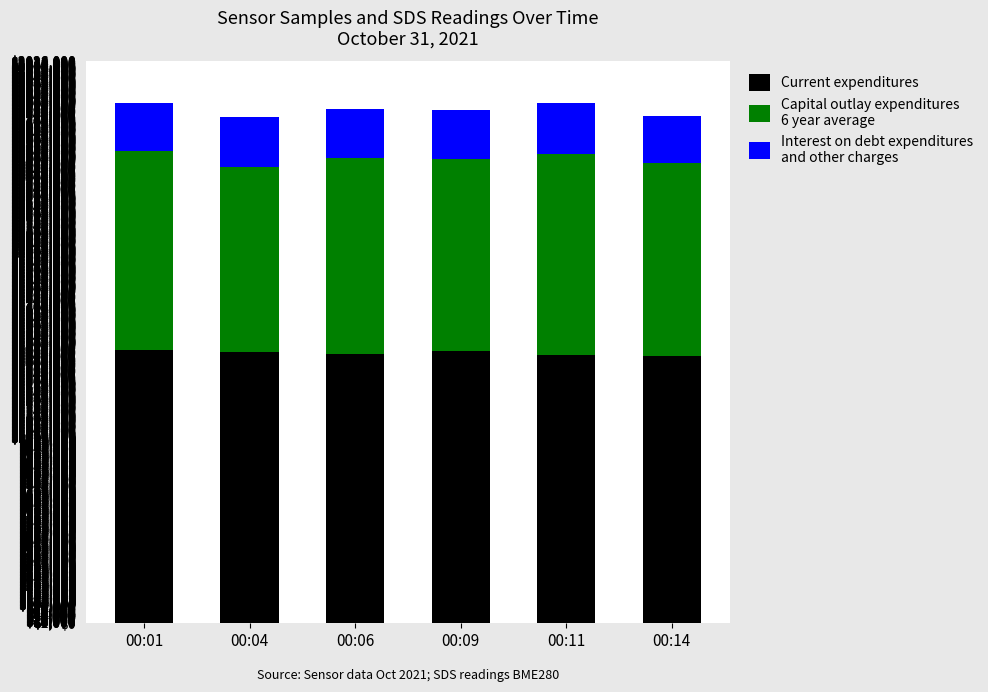

Are the bars grouped side by side (vs. stacked)?

No